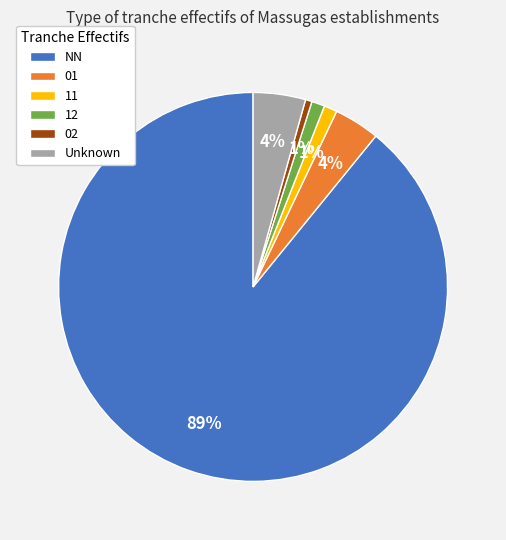

To the nearest percent, what portion does 02 represent?

1%